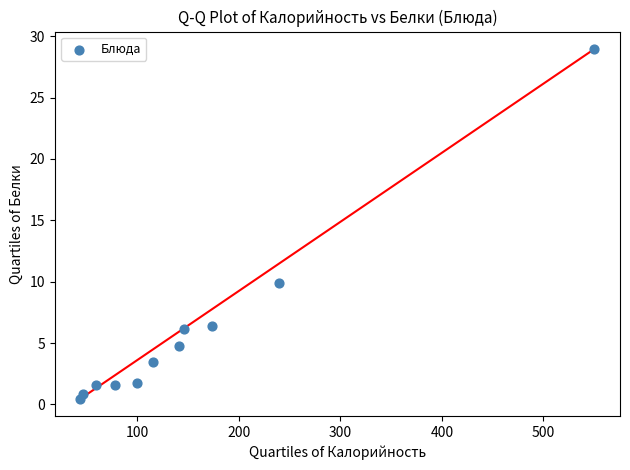

What is the average Y value?

6.0